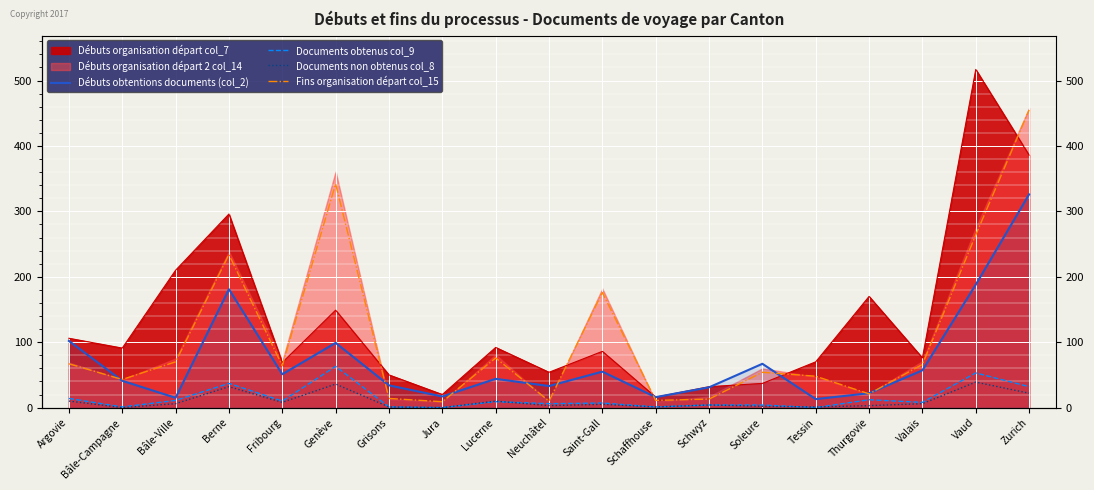

The Débuts obtentions documents (col_2) series shows 83 at Fribourg. True or false?

False